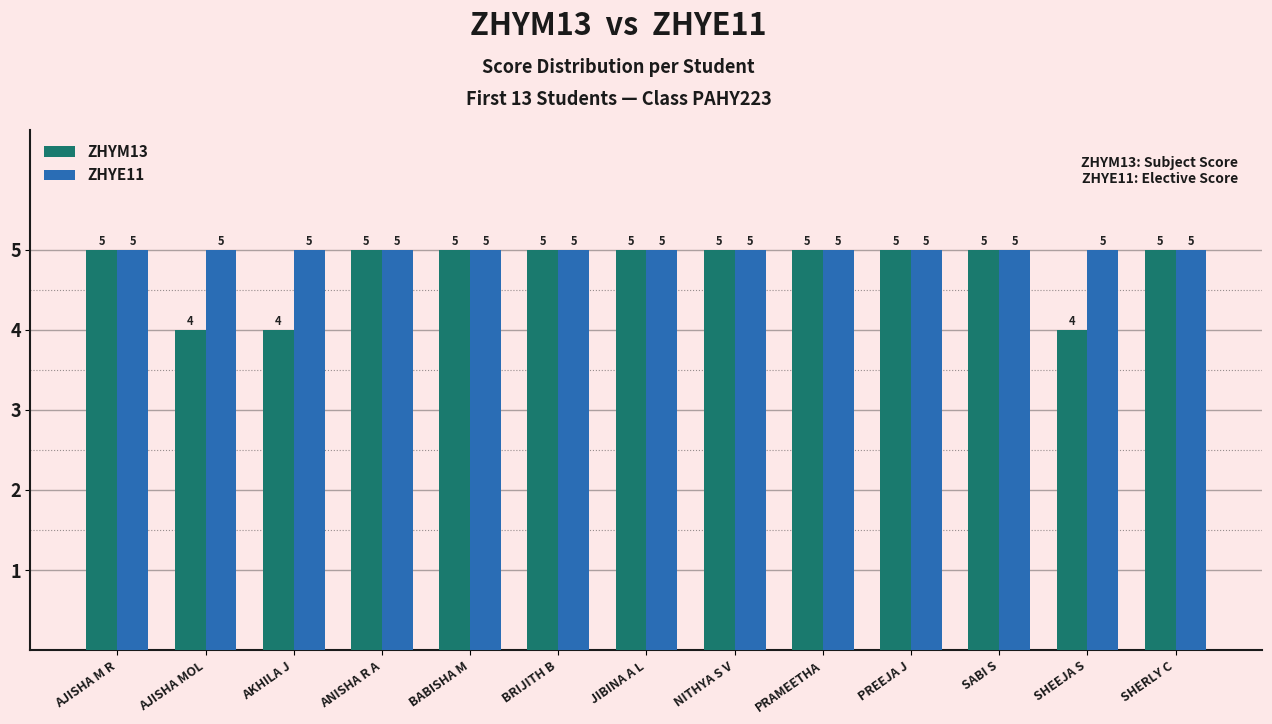

At AJISHA MOL, list the series in order from smallest to largest.

ZHYM13, ZHYE11